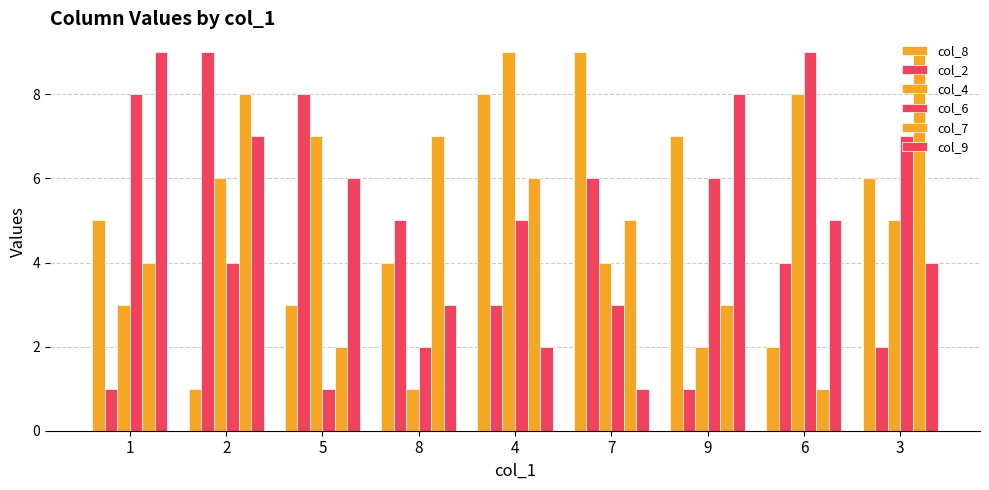

What is the sum of all col_6 values?

45